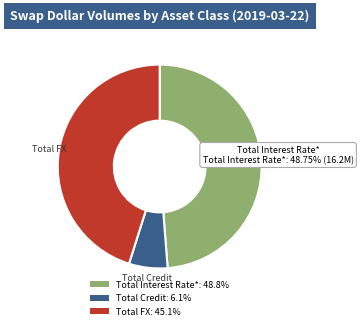

Does any single category account for the majority?

No